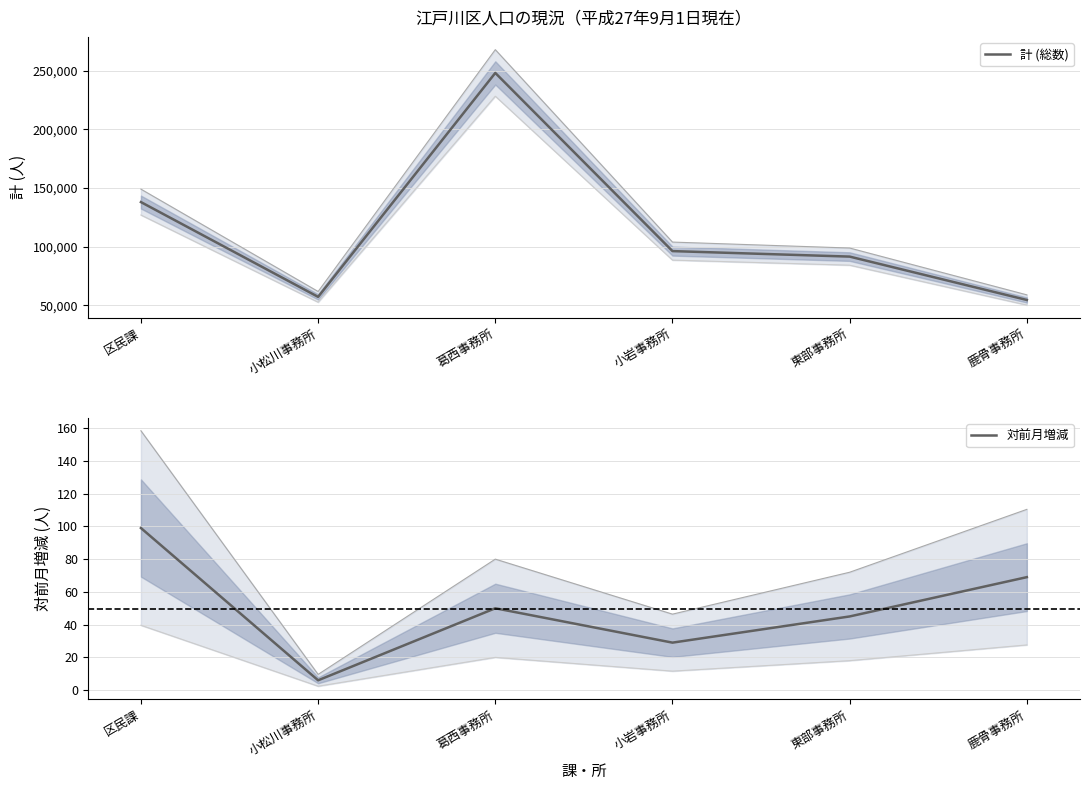

What is the value of the 計 (総数) point at the 3rd from the left?

248172